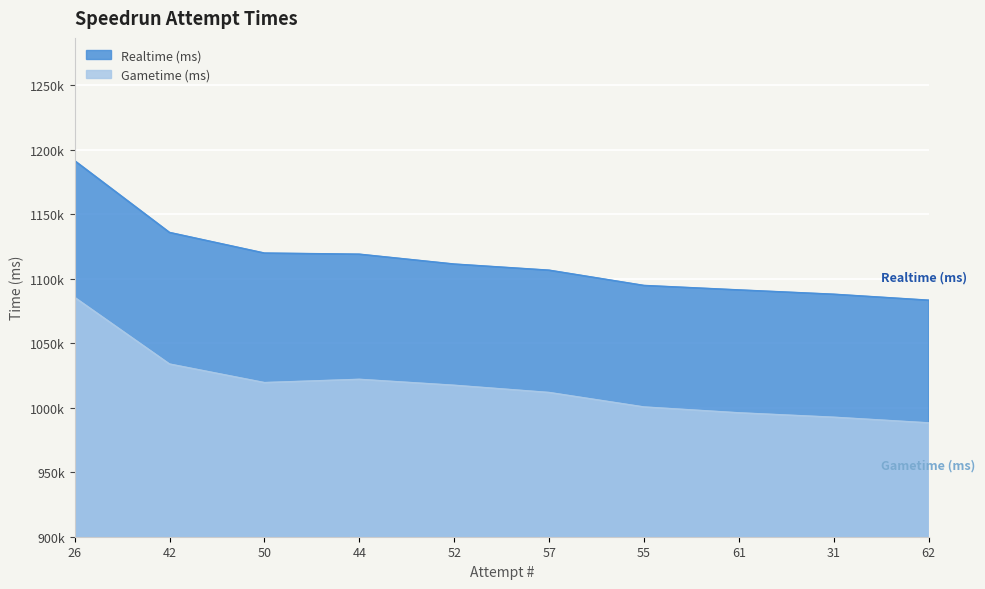

At which label is Gametime (ms) closest to 1036846?

42